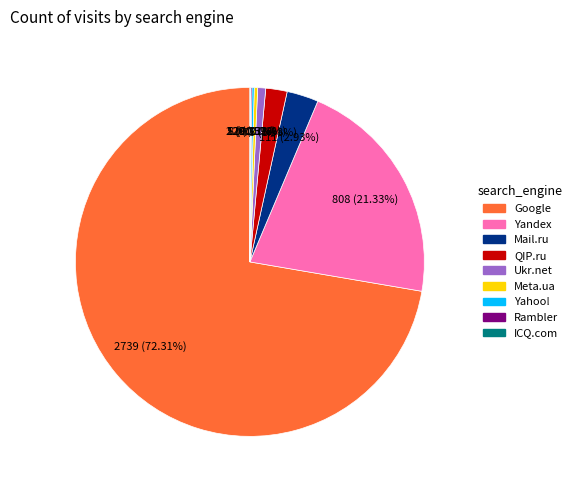

What is the majority slice?

Google